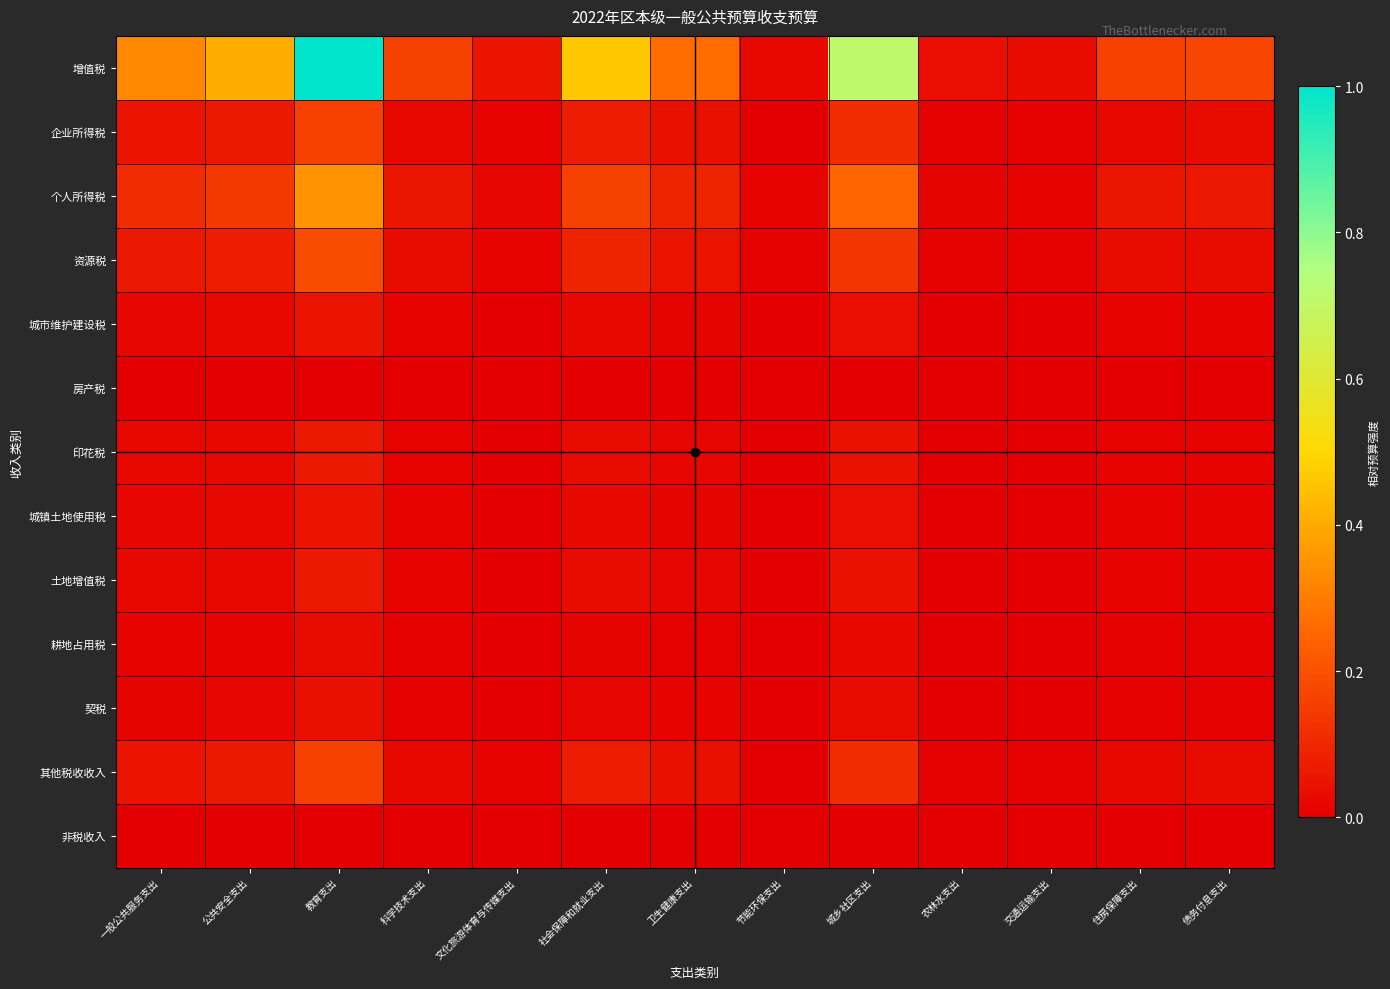

Which category has the lowest value across all series?

节能环保支出